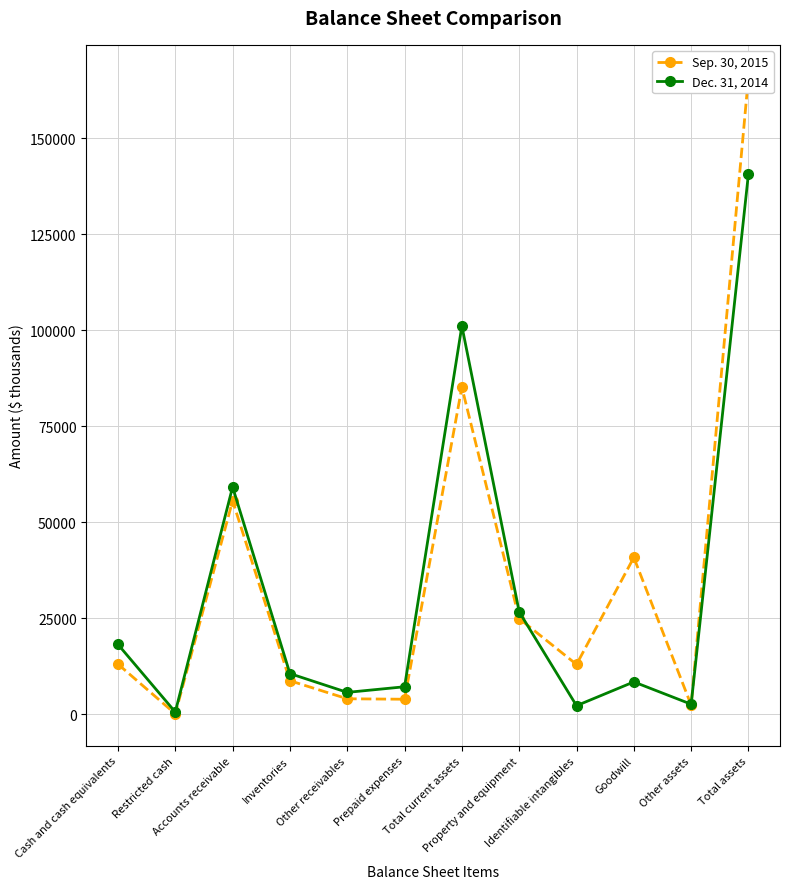

At how many categories does at least one series exceed 126698?

1